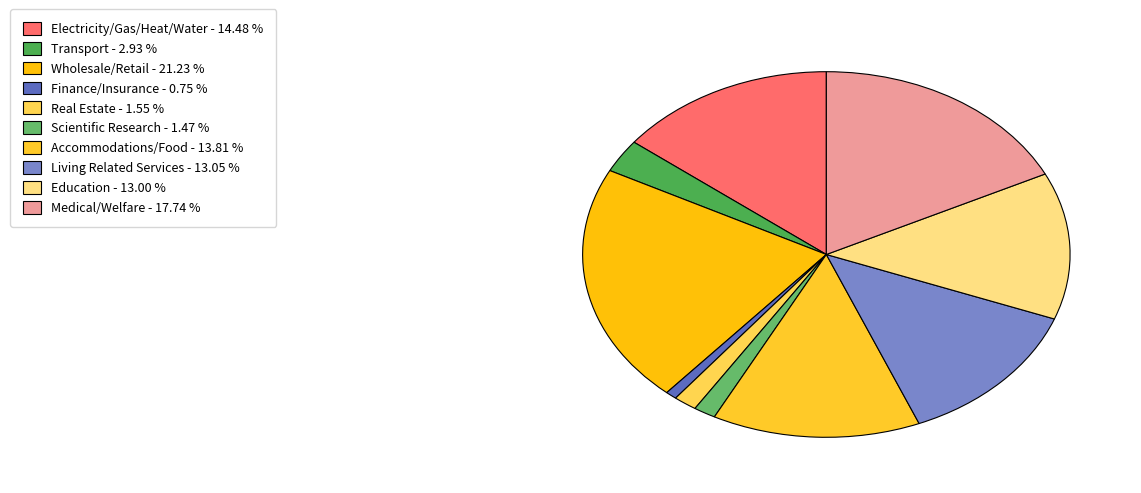

Is it true that Scientific Research is 1% of the pie?

True